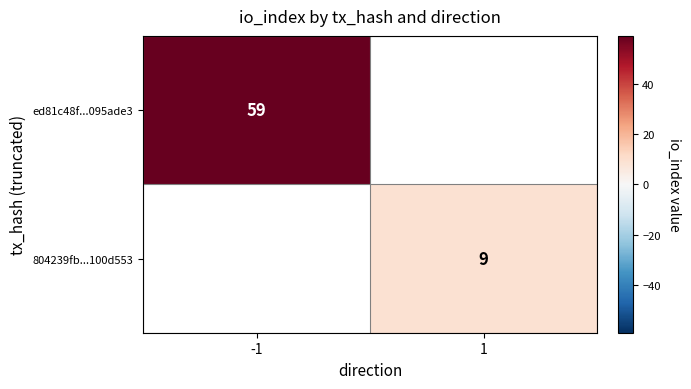

The value of 804239fb...100d553 at 1 is 5. True or false?

False